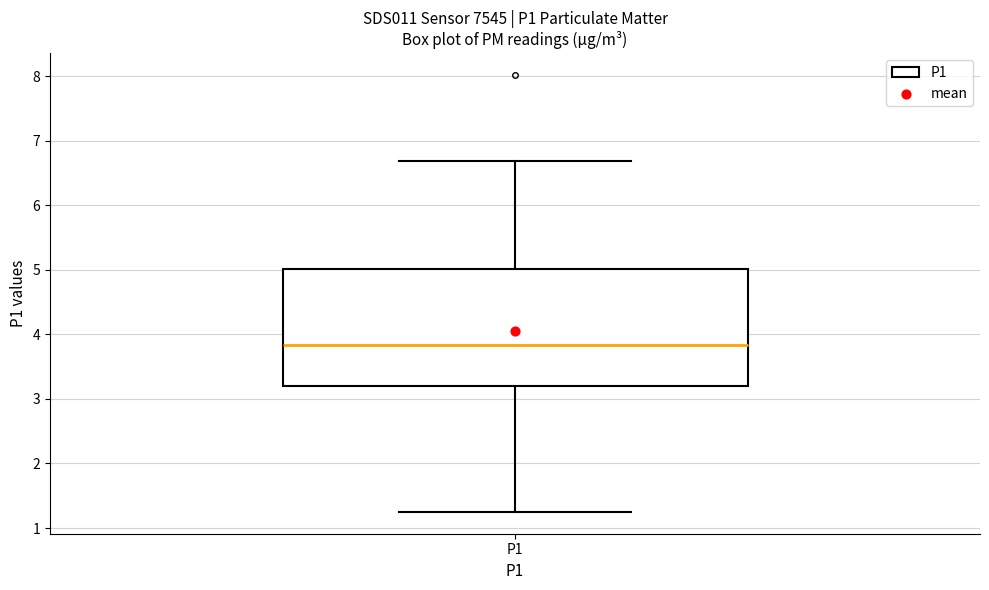

Transcribe this box plot: give where the median line is, the range the box spans, and where the two whiskers end, as read against the y-axis. The values are not printed on the chart, so give them approximately, as read against the axis.

median 3.8, box 3.2 to 5.0, whiskers 1.3 to 6.7